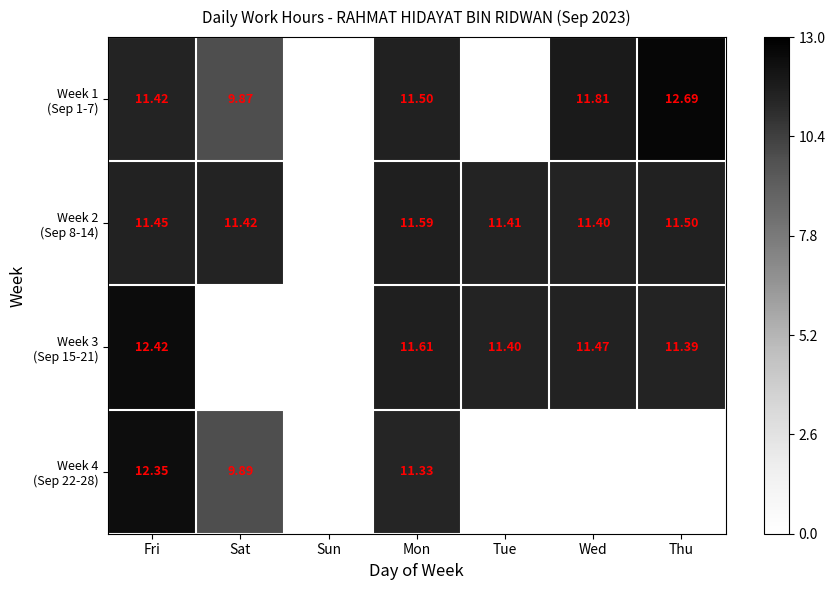

What is the sum of all Week 4 (Sep 22-28) values?

33.6